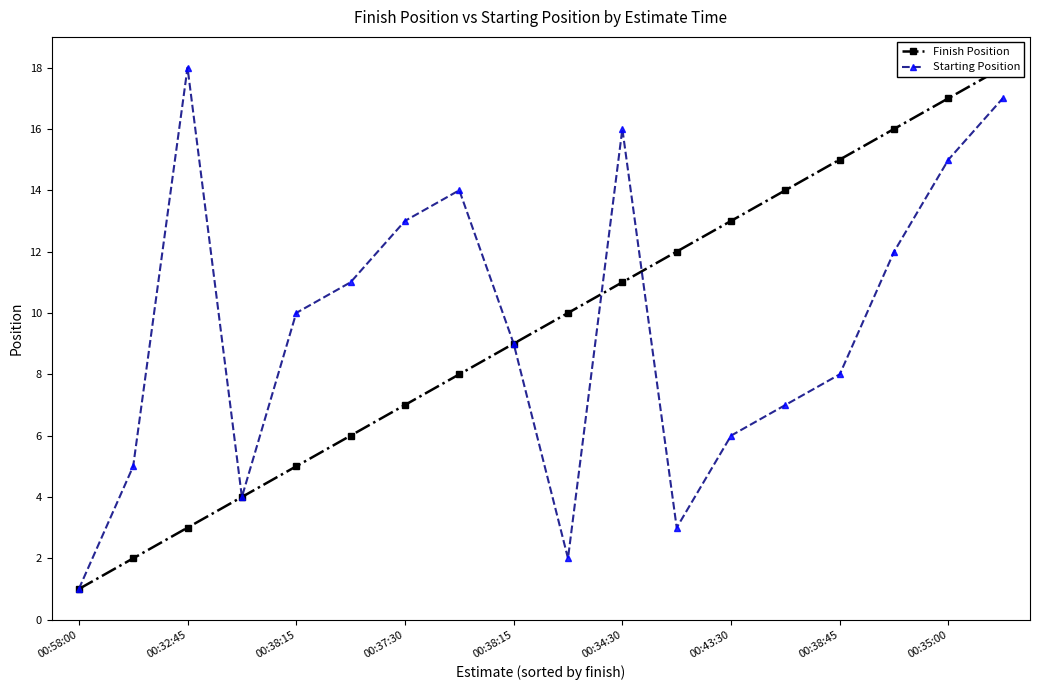

Is it true that Starting Position equals 8 at 00:38:45?

True